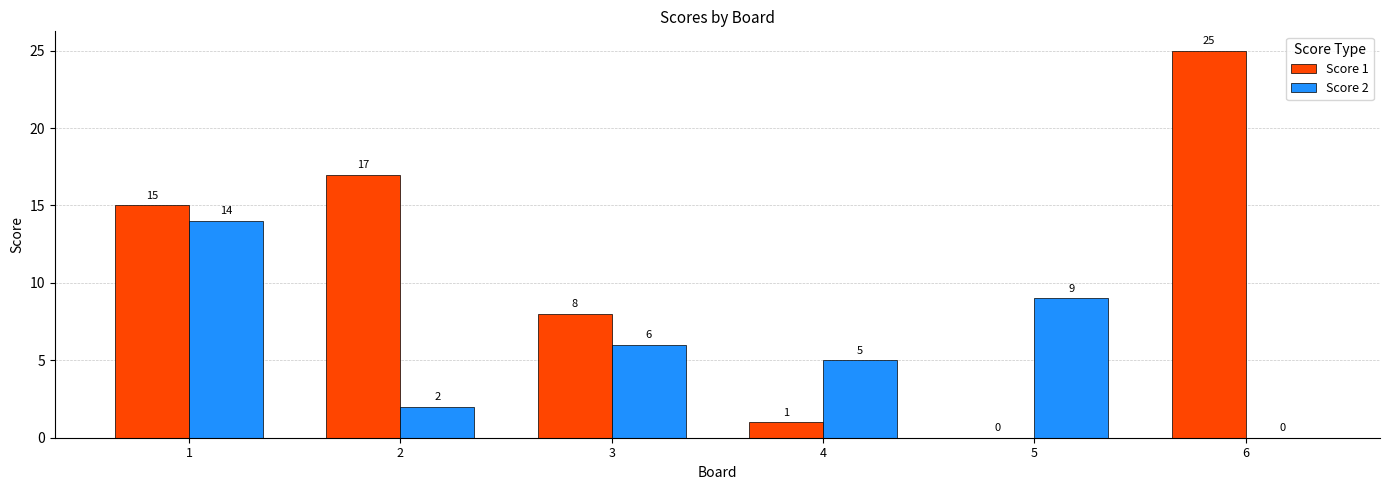

The value of Score 1 at 6 is 25. True or false?

True